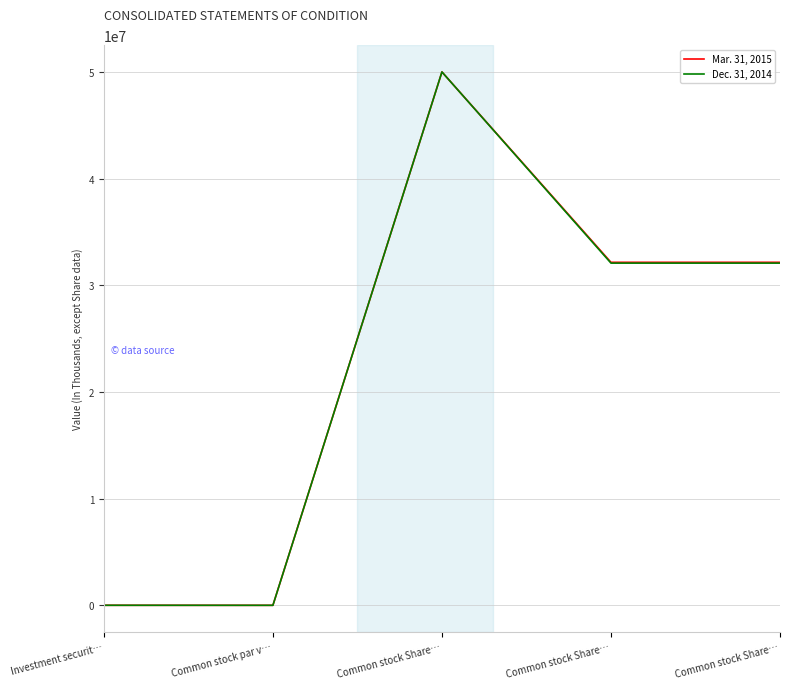

Rank the categories by Dec. 31, 2014 value from lowest to highest.

Common stock par v…, Investment securit…, Common stock Share…, Common stock Share…, Common stock Share…